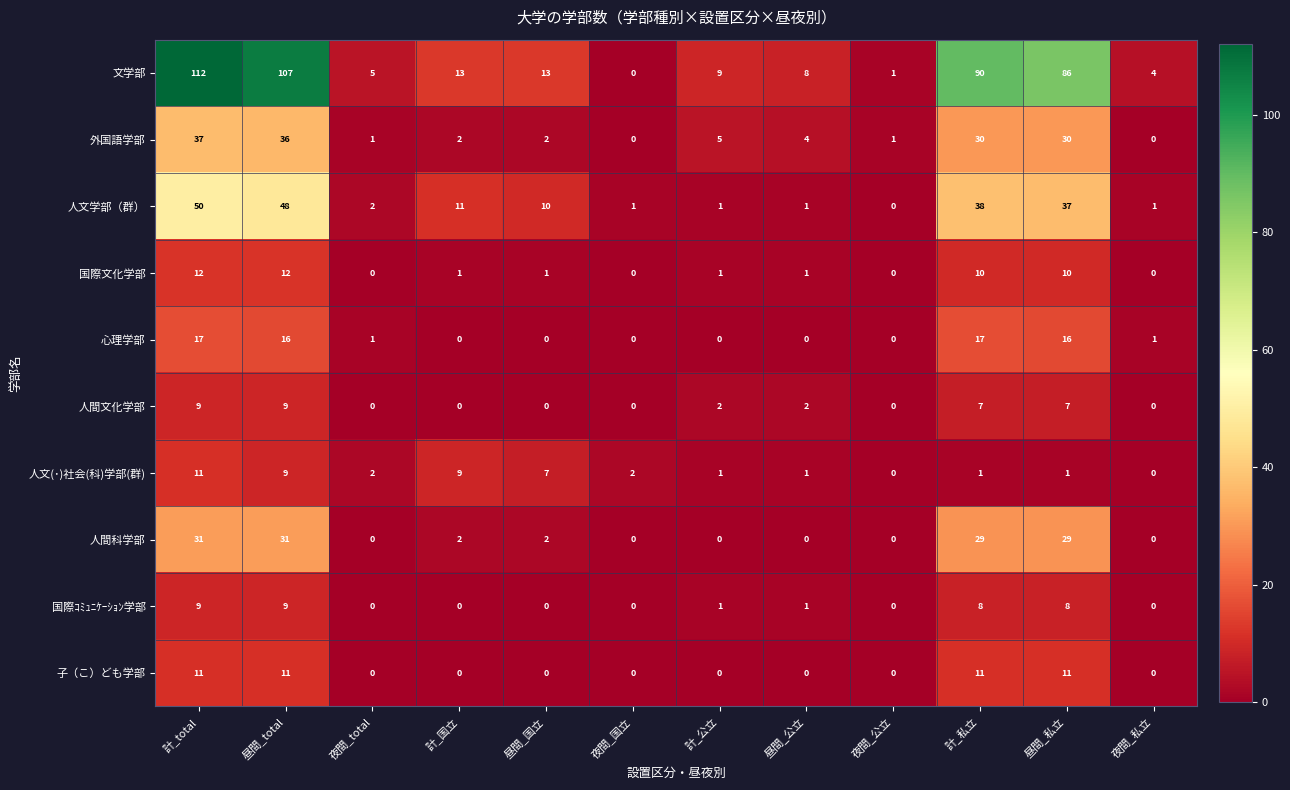

What is the average value of the 国際文化学部 series?

4